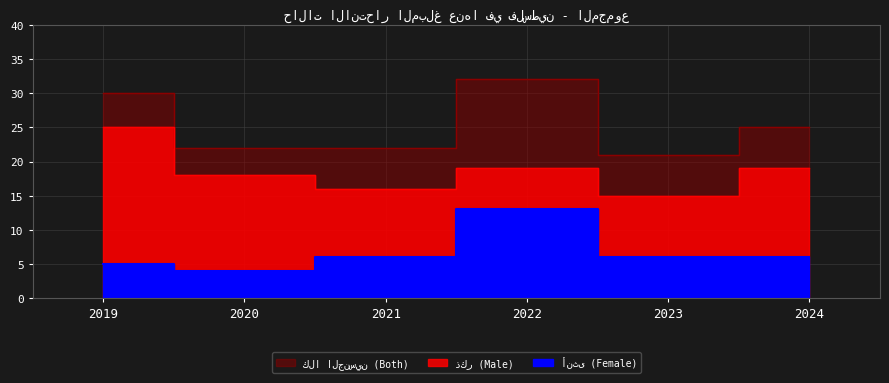

What is the difference between the maximum and minimum values in the ذكر (Male) series?

10